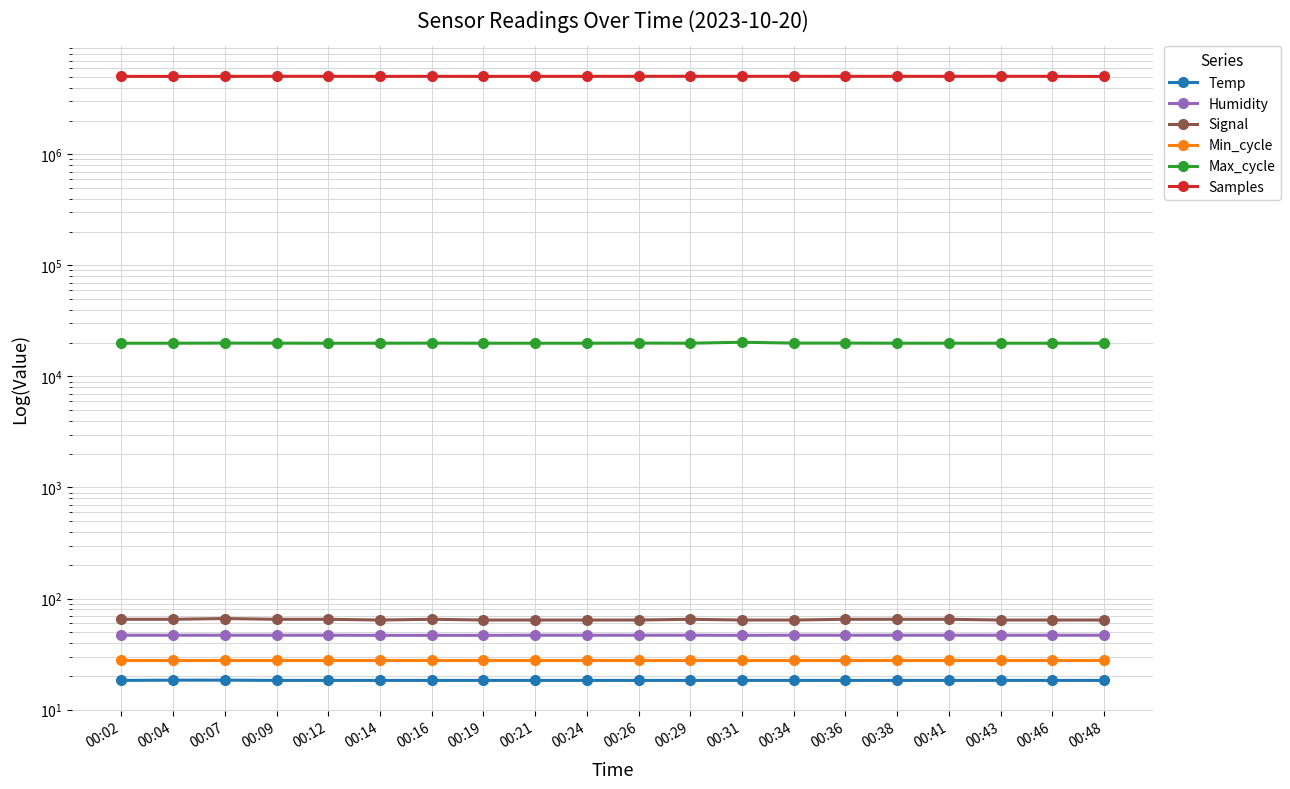

True or false: Min_cycle has a value of 28.0 at 00:38.

True